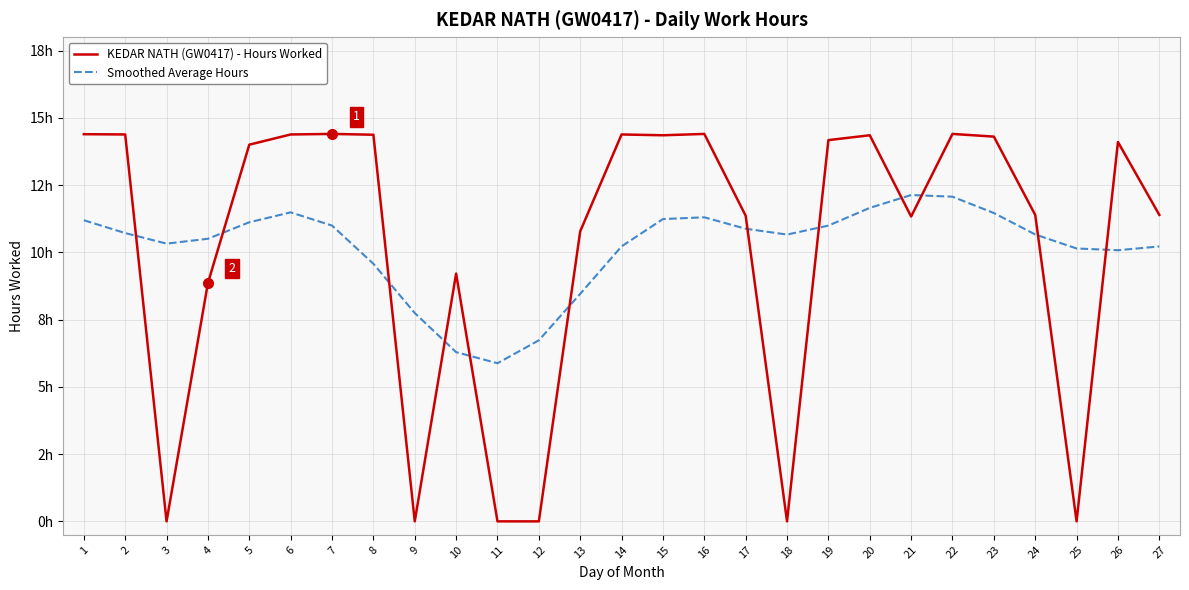

At which label does KEDAR NATH (GW0417) - Hours Worked reach its minimum?

3